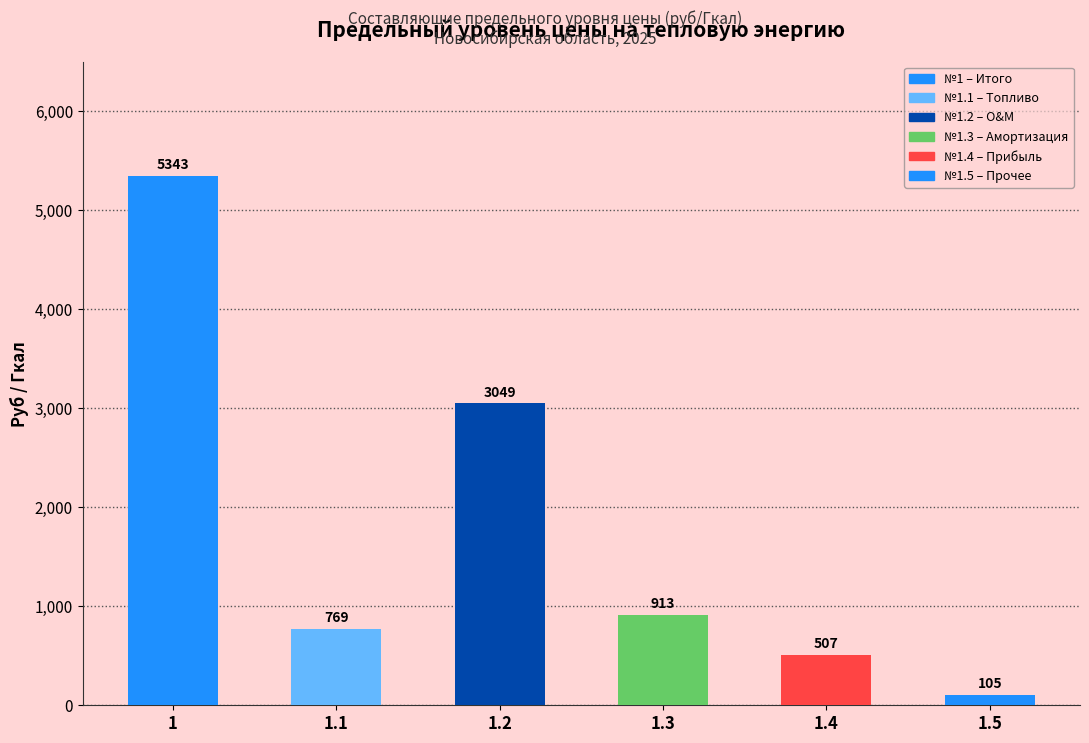

Between 1.3 and 1.2, which is larger?

1.2